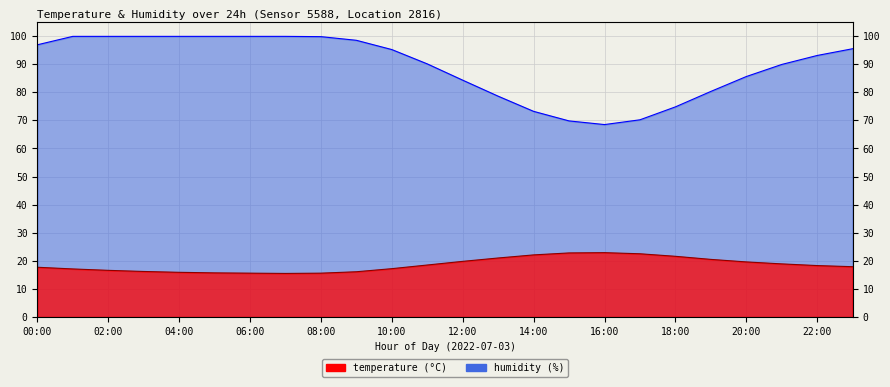

True or false: temperature has more than 2 points higher than both neighbors.

False